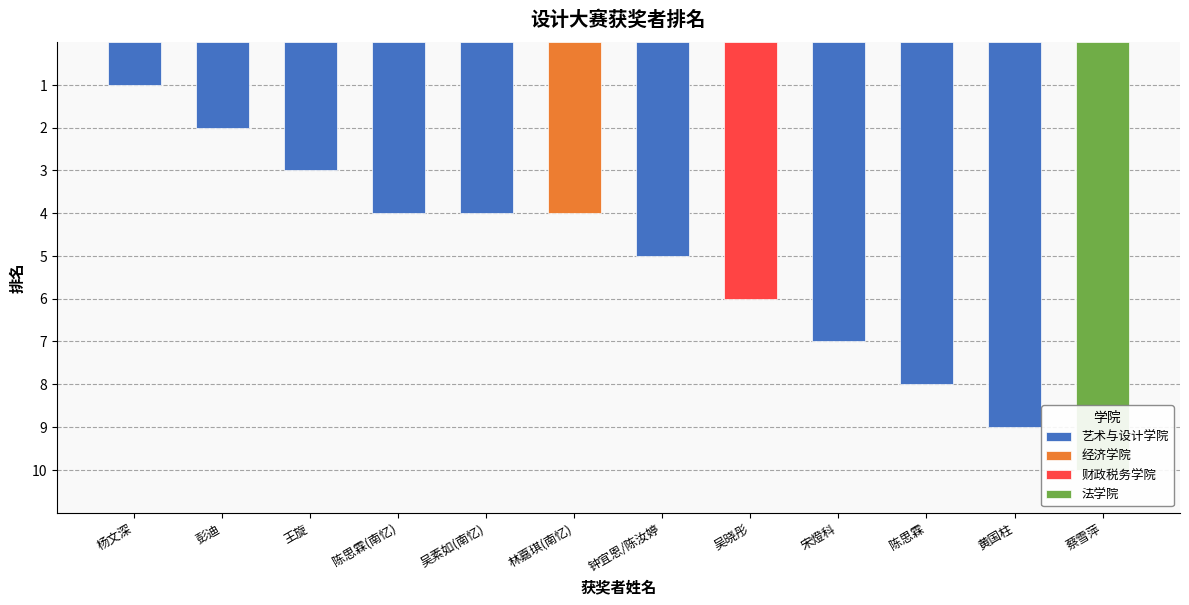

What is the value of the 4th bar from the left?

4